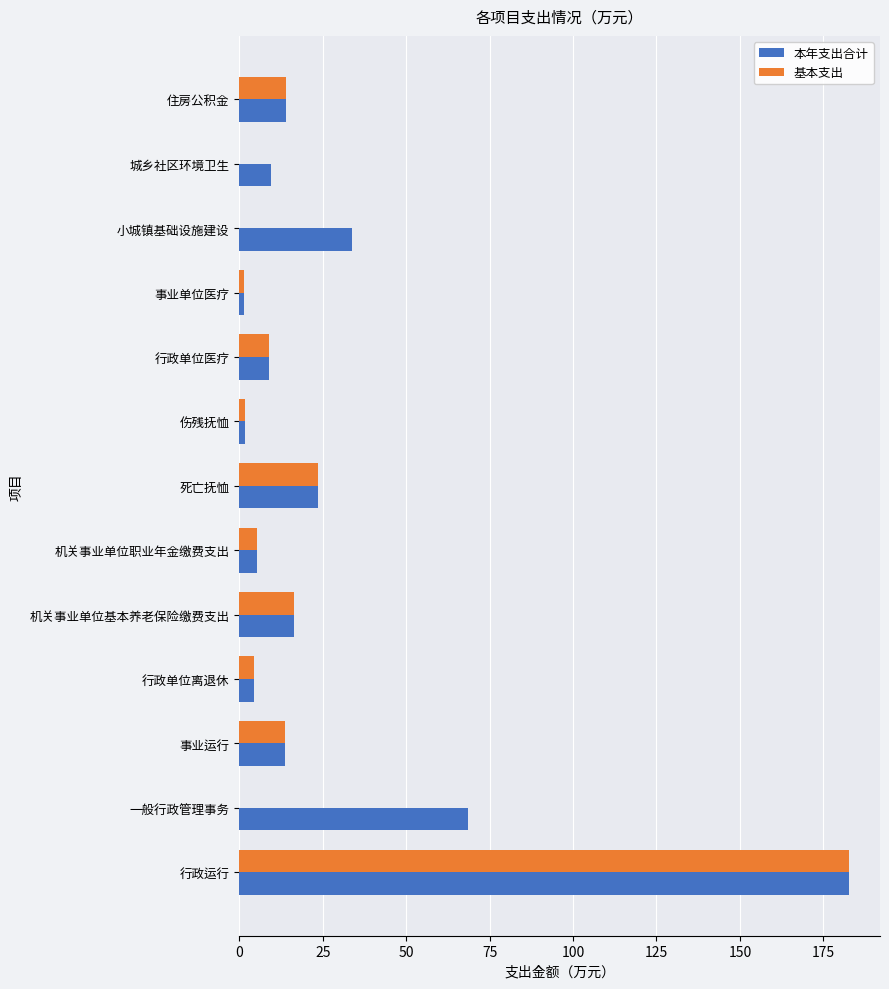

Which series has the largest range (max minus min)?

基本支出